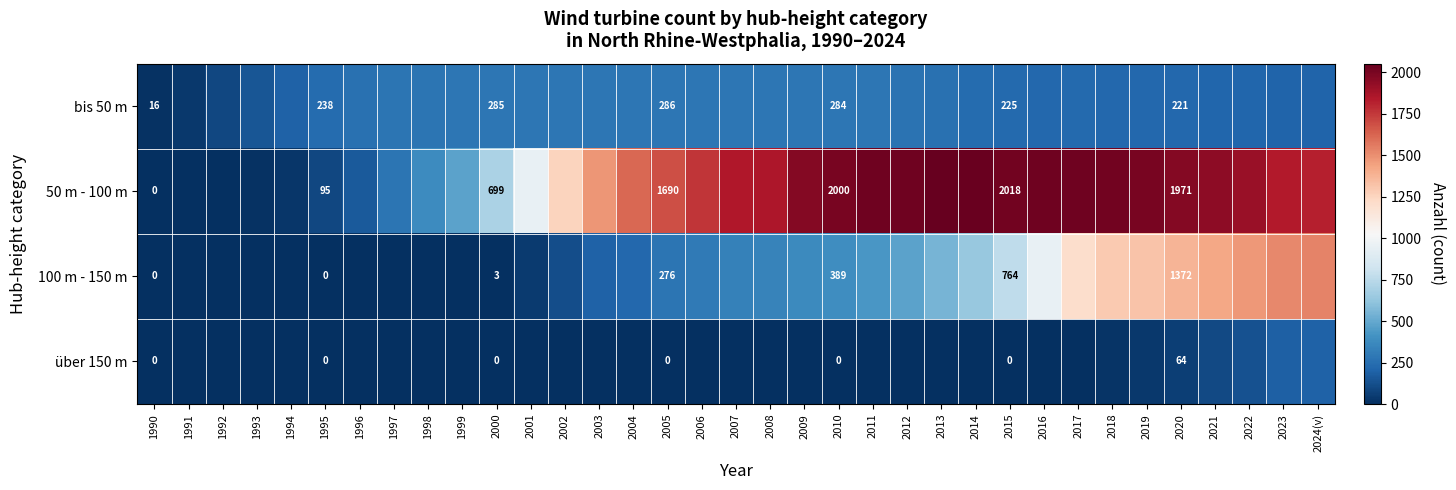

Between 1993 and 2020, which is larger?

2020